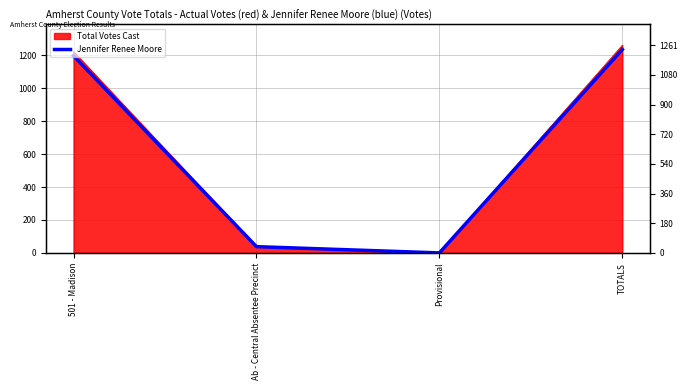

True or false: there are more than 2 points higher than both neighbors.

False